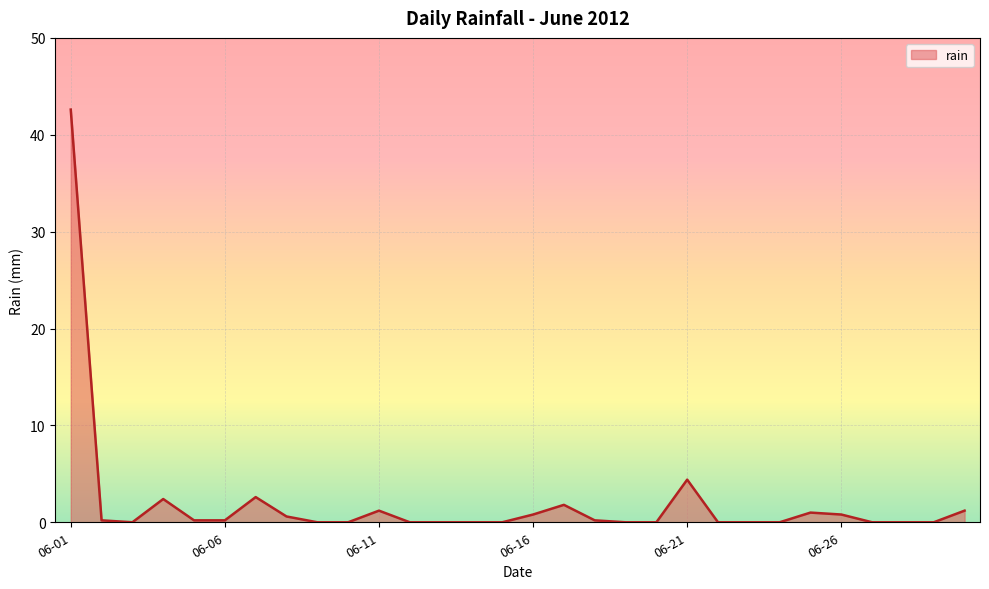

What is the difference between the maximum and minimum values?

42.6